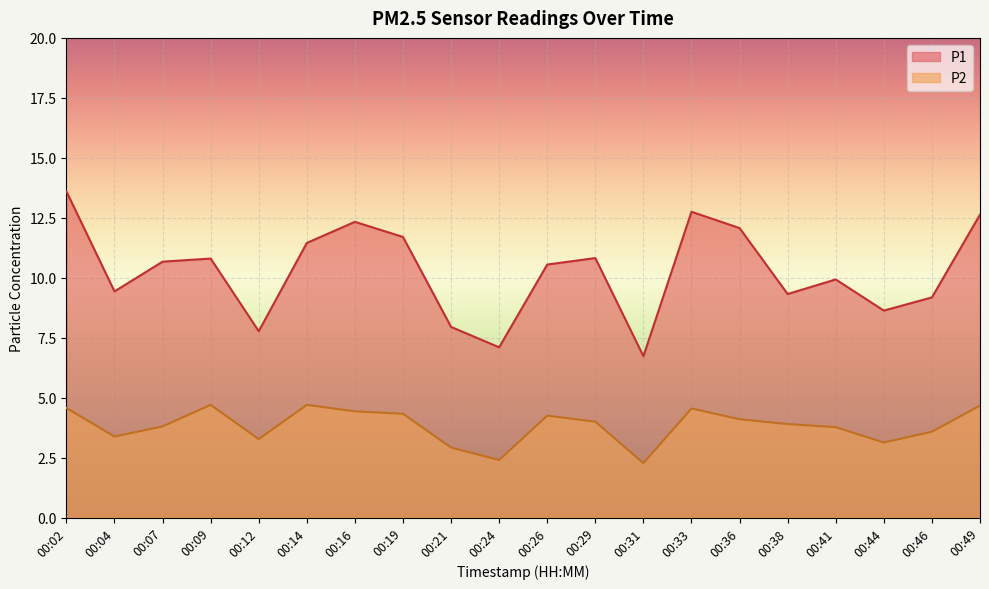

Is the value of P1 at 00:02 greater than the value of P2 at 00:29?

Yes